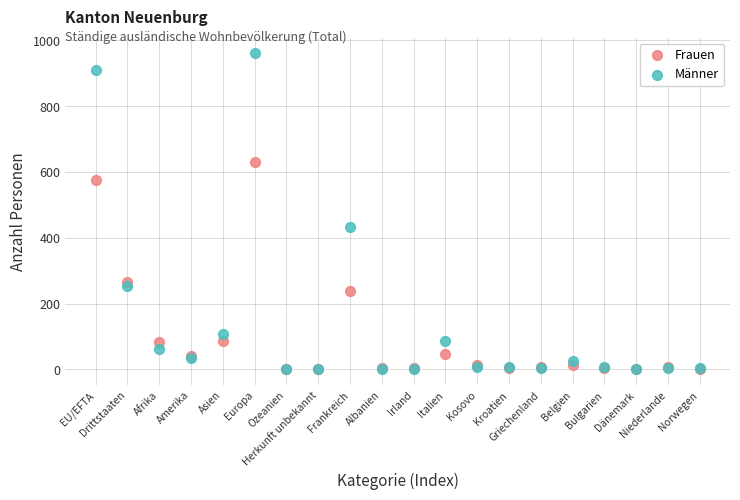

Which series reaches the maximum Y coordinate?

Männer